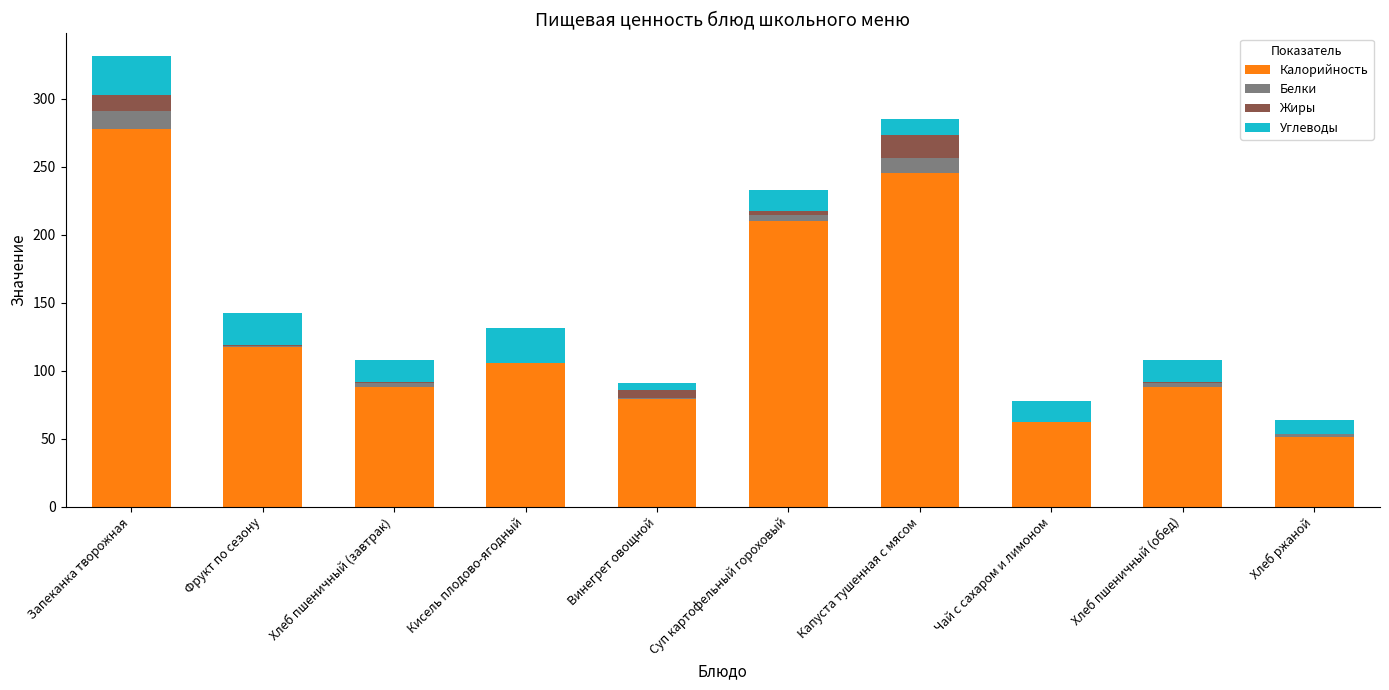

What is the maximum value for Калорийность?

277.4